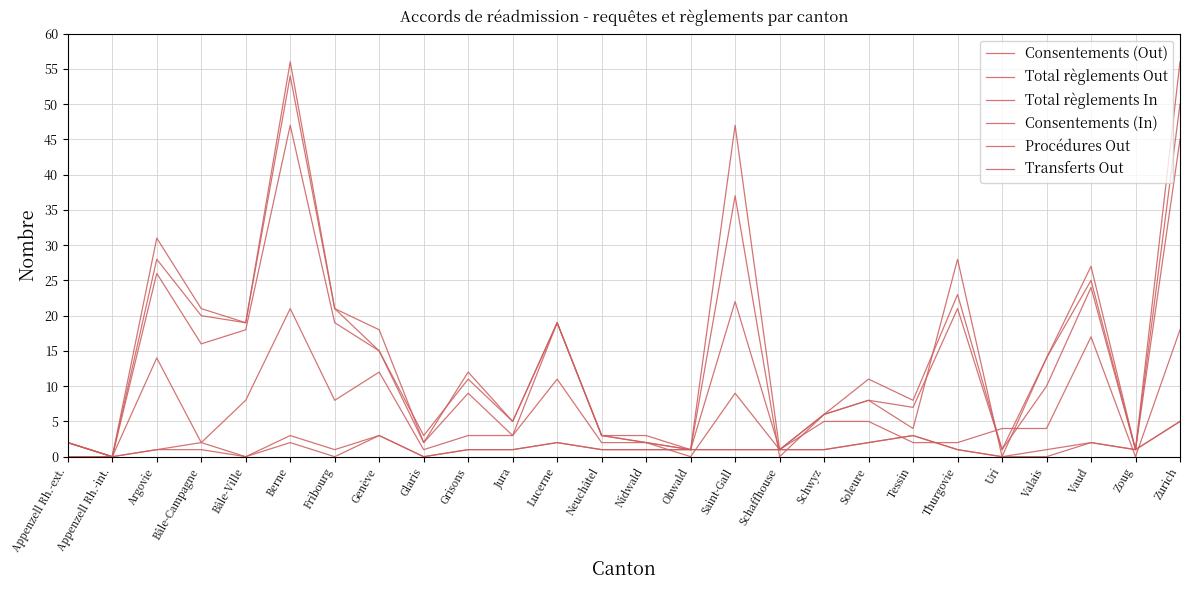

In Transferts Out, how many points are lower than both neighbors (excluding endpoints)?

7